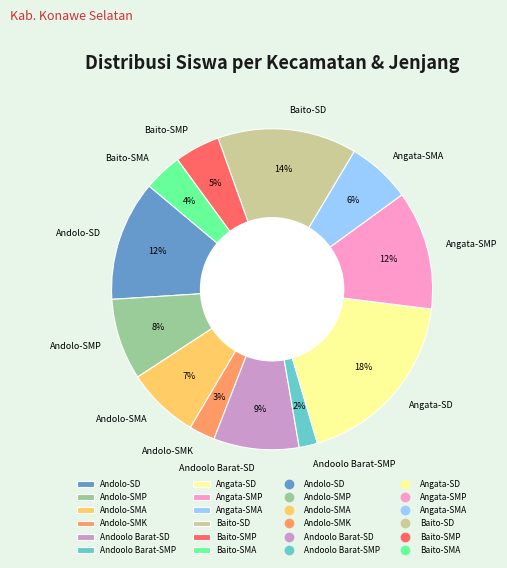

To the nearest percent, what percentage of the pie is Angata-SD?

18%